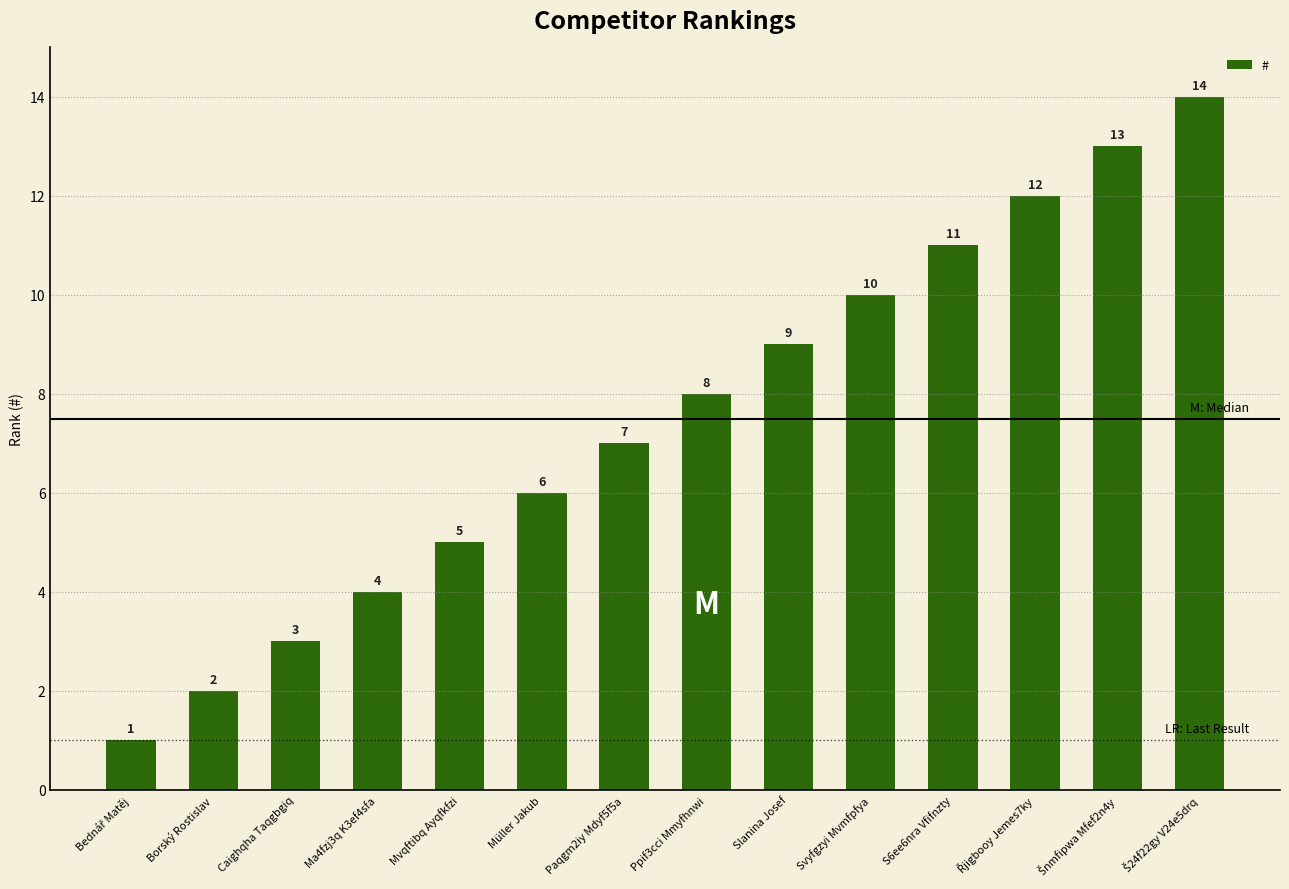

What is the average value?

8